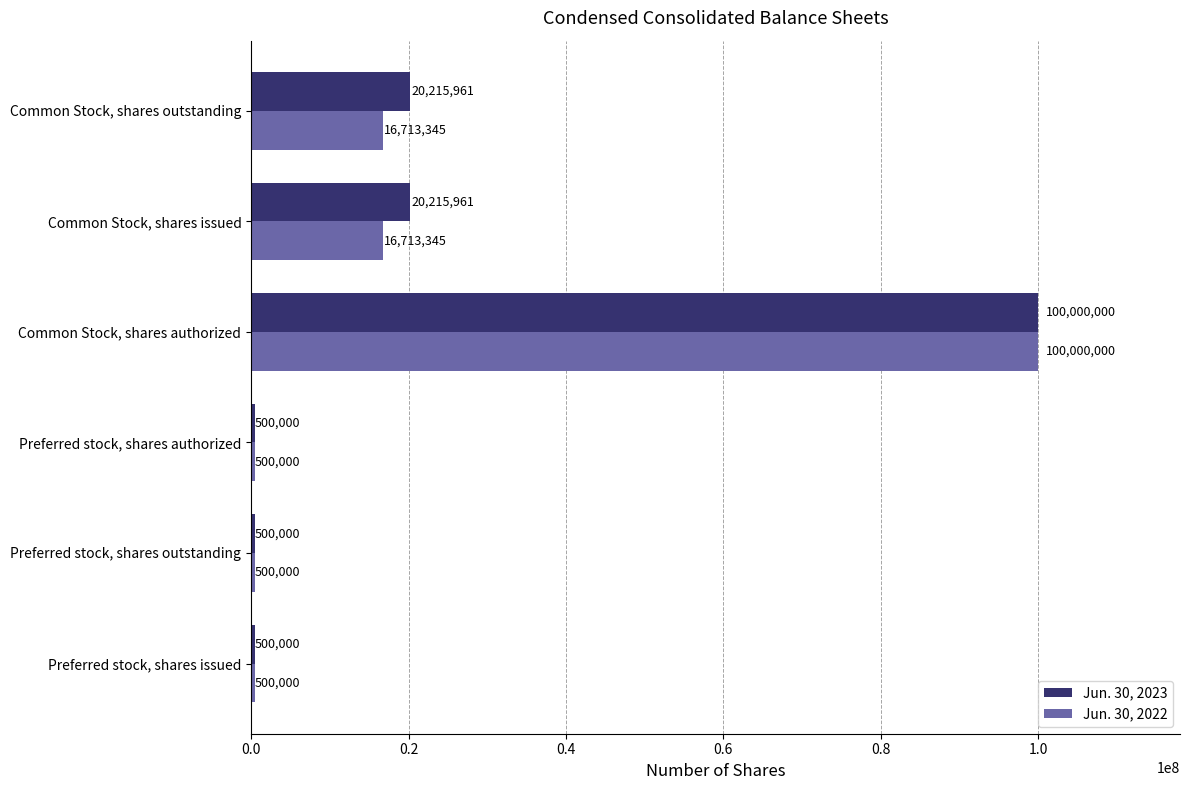

How many Jun. 30, 2022 values are between 500000 and 16713345?

5